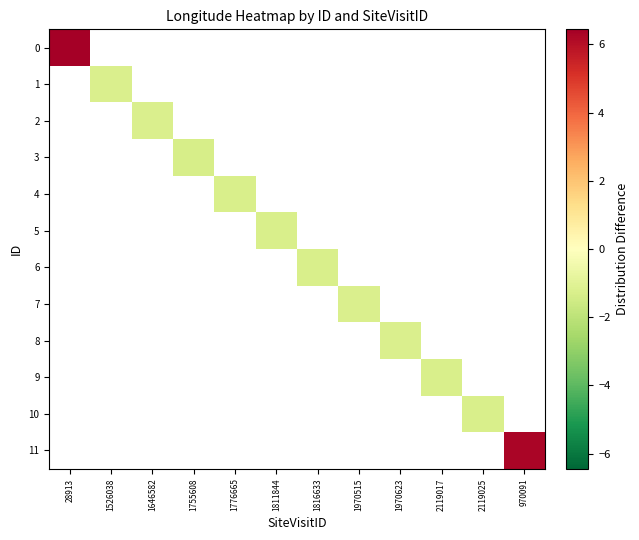

The value of 5 at 1811844 is -1.3. True or false?

True